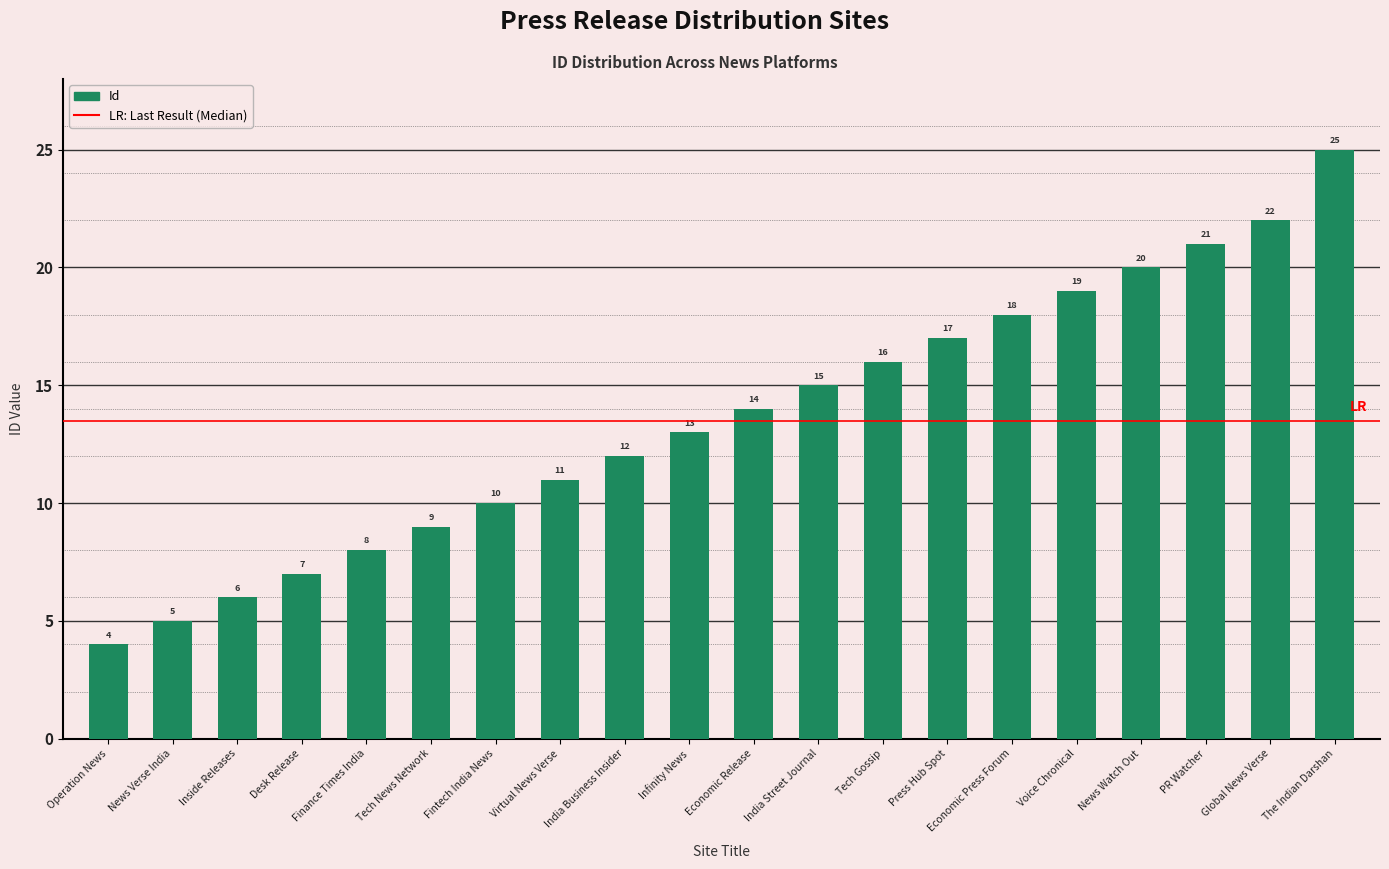

Reading left to right, what are all the values shown in this chart?

Operation News=4	News Verse India=5	Inside Releases=6	Desk Release=7	Finance Times India=8	Tech News Network=9	Fintech India News=10	Virtual News Verse=11	India Business Insider=12	Infinity News=13	Economic Release=14	India Street Journal=15	Tech Gossip=16	Press Hub Spot=17	Economic Press Forum=18	Voice Chronical=19	News Watch Out=20	PR Watcher=21	Global News Verse=22	The Indian Darshan=25